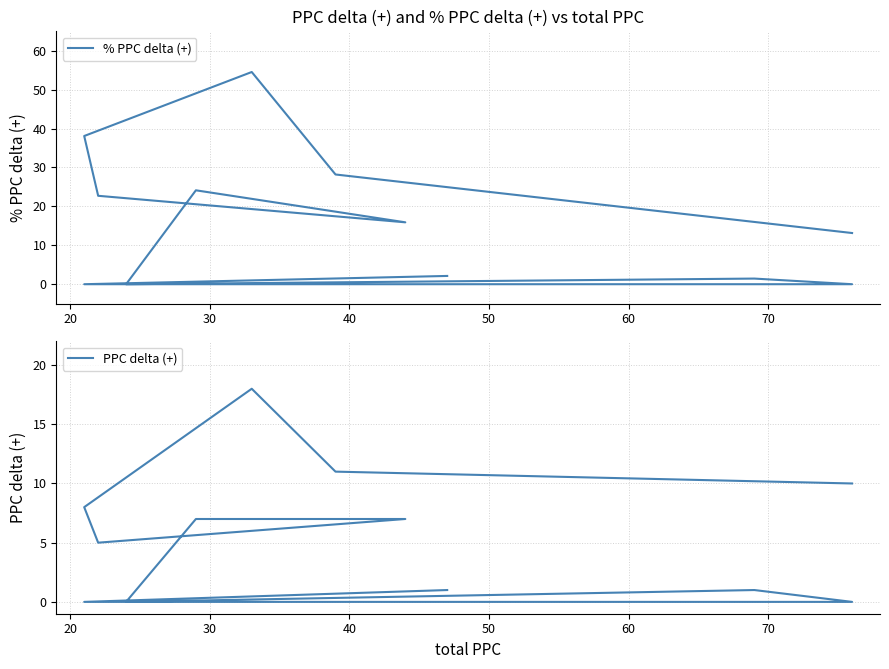

What is the average value of the PPC delta (+) series?

5.7